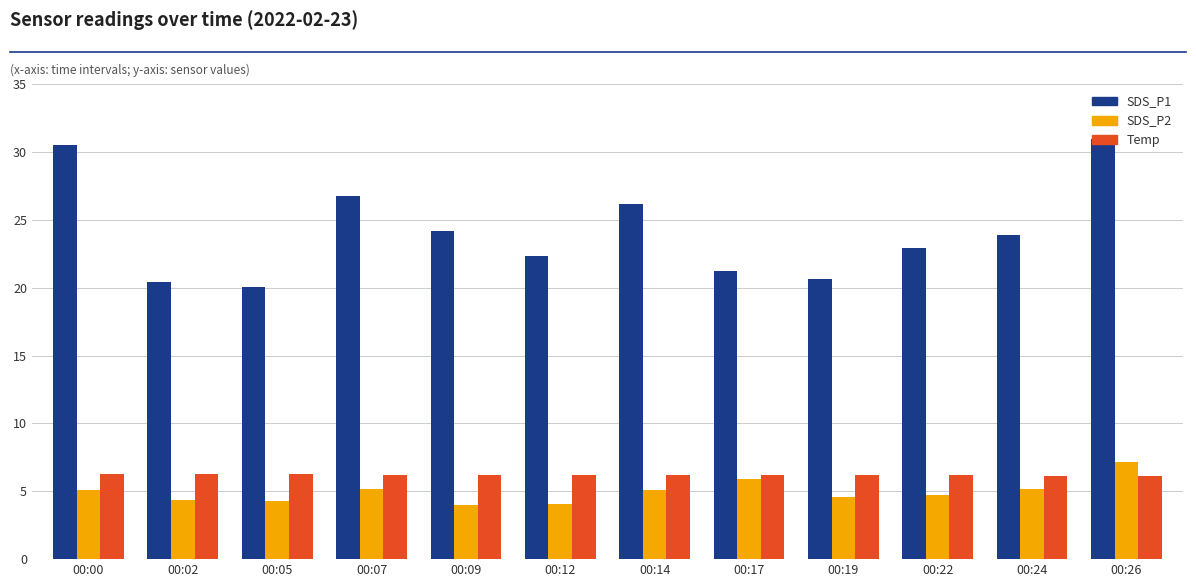

What is the value of the SDS_P1 bar at the 7th from the left?

26.2